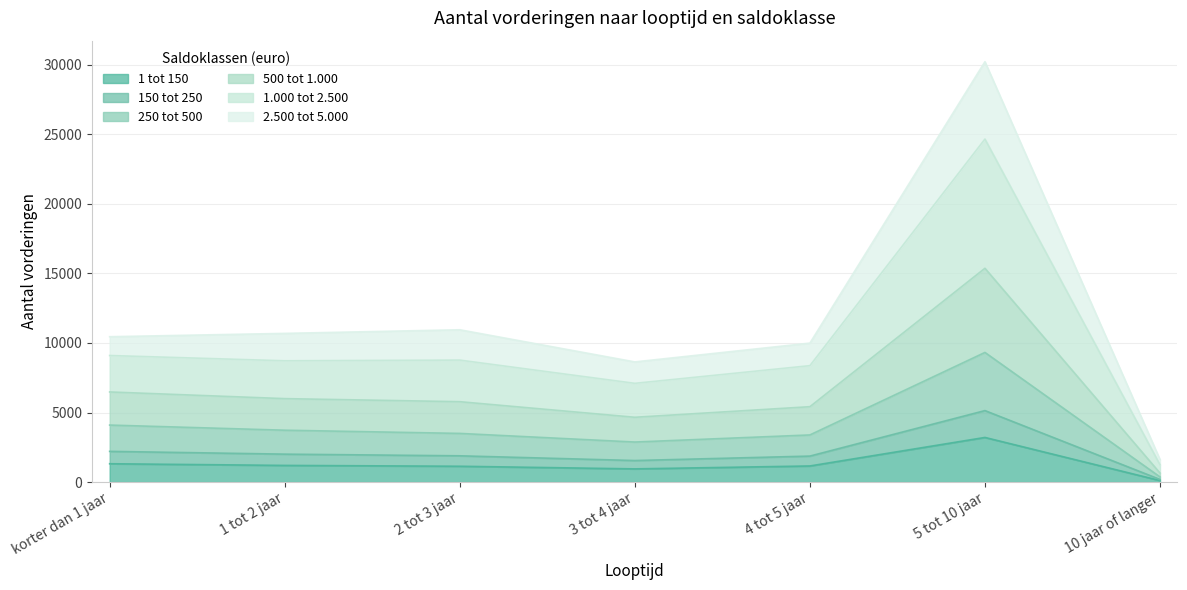

Which has a higher value, 10 jaar of langer or 3 tot 4 jaar?

3 tot 4 jaar